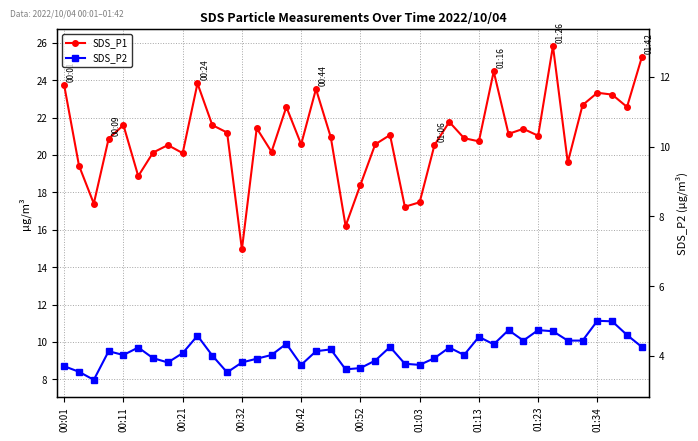

Which series has the widest spread of values?

SDS_P1